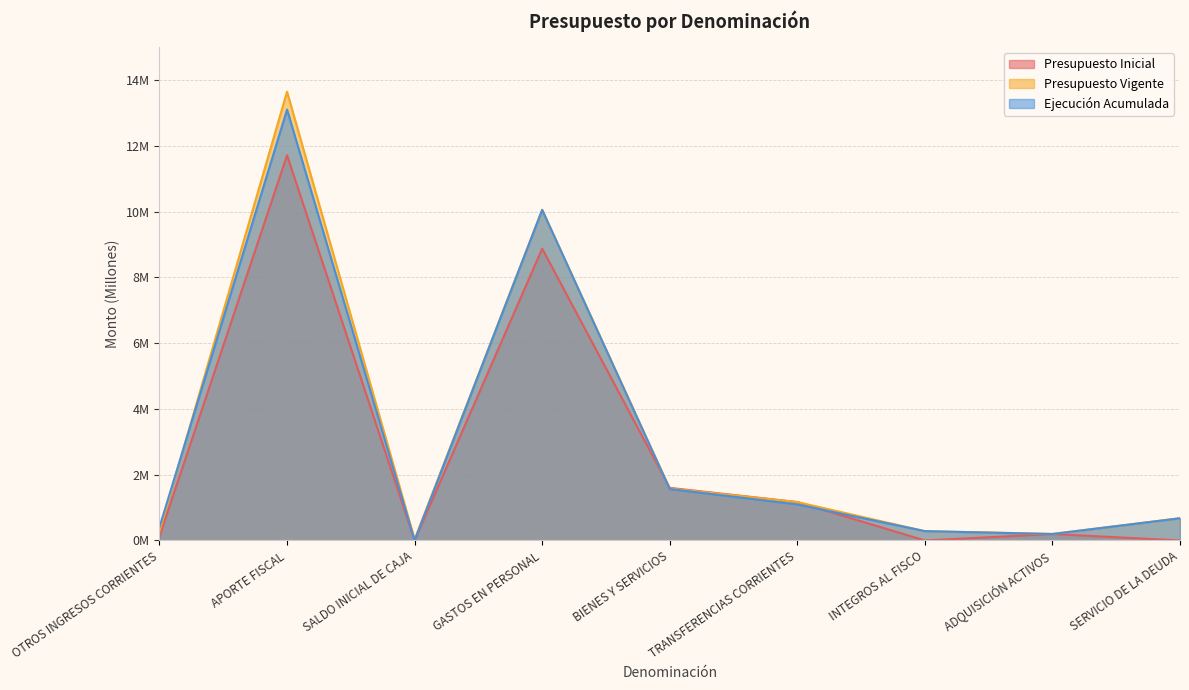

The value of Ejecución Acumulada at ADQUISICIÓN ACTIVOS is 0.3. True or false?

False